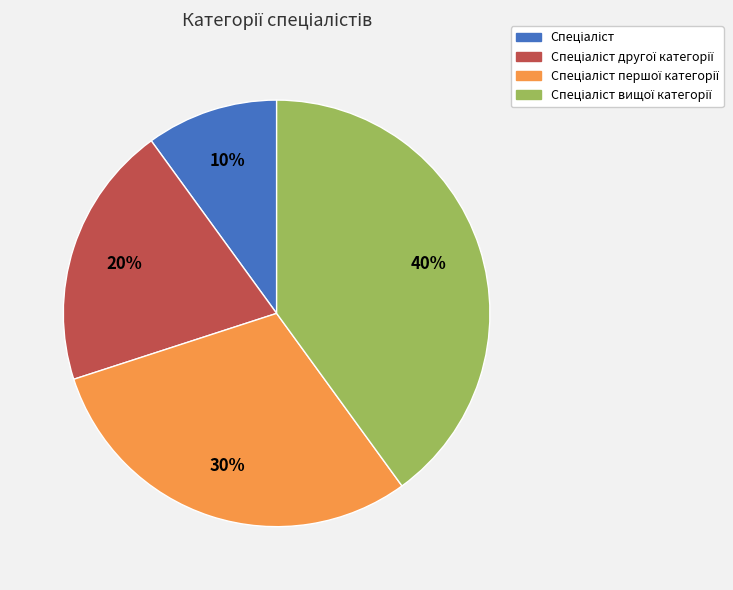

How many segments does this pie chart have?

4